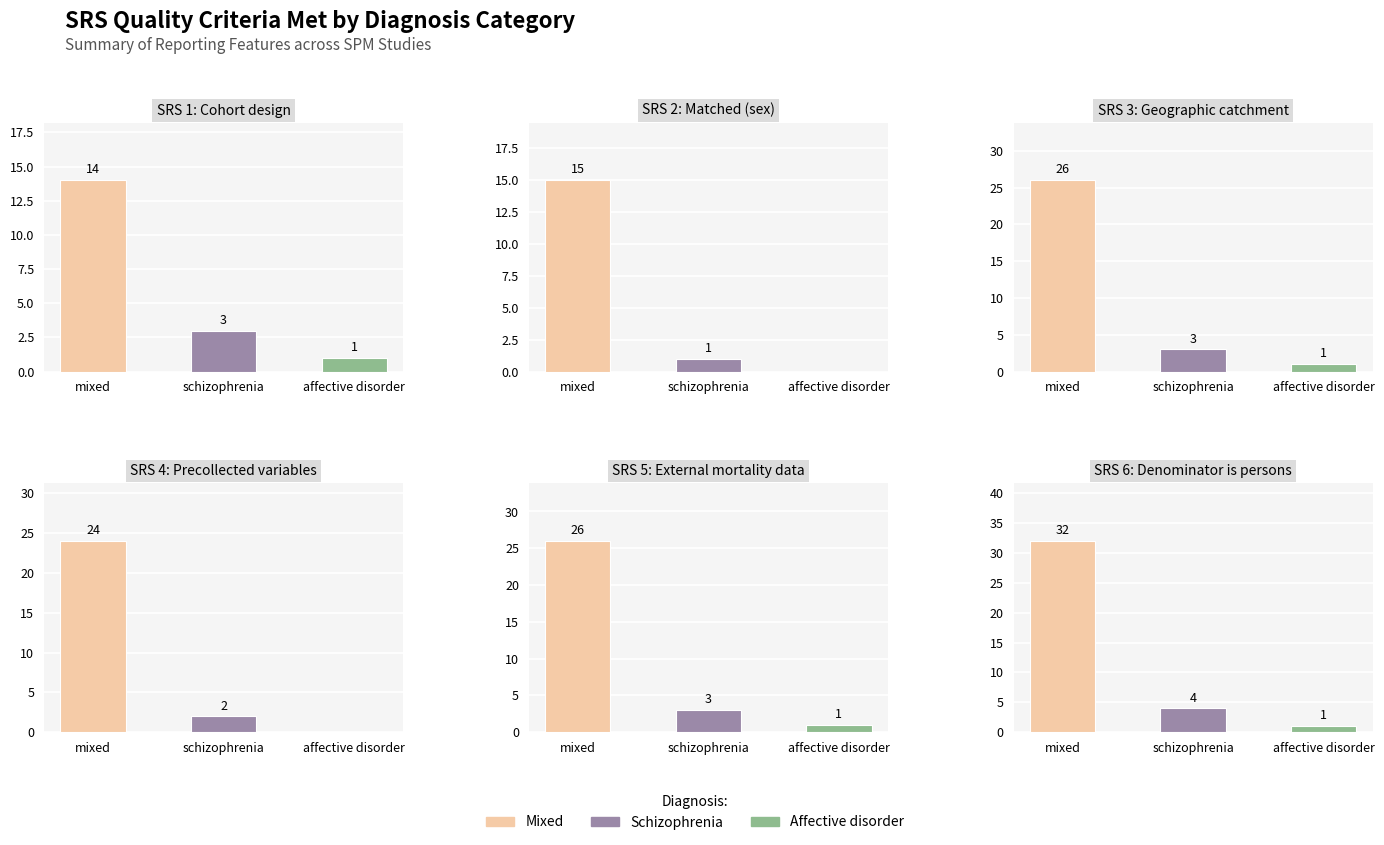

Which series changed the most between mixed and schizophrenia?

SRS 6 (denominator persons)